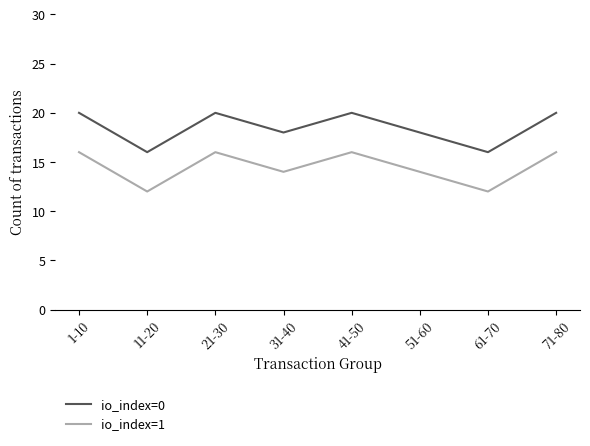

What is the spread (max minus min) of values at 51-60?

4